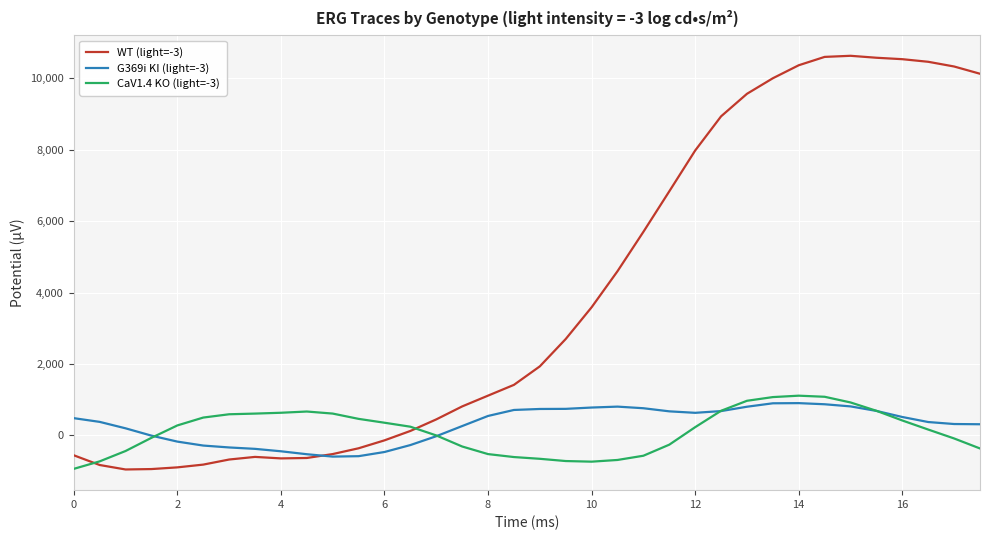

How many lines are shown in the chart?

3